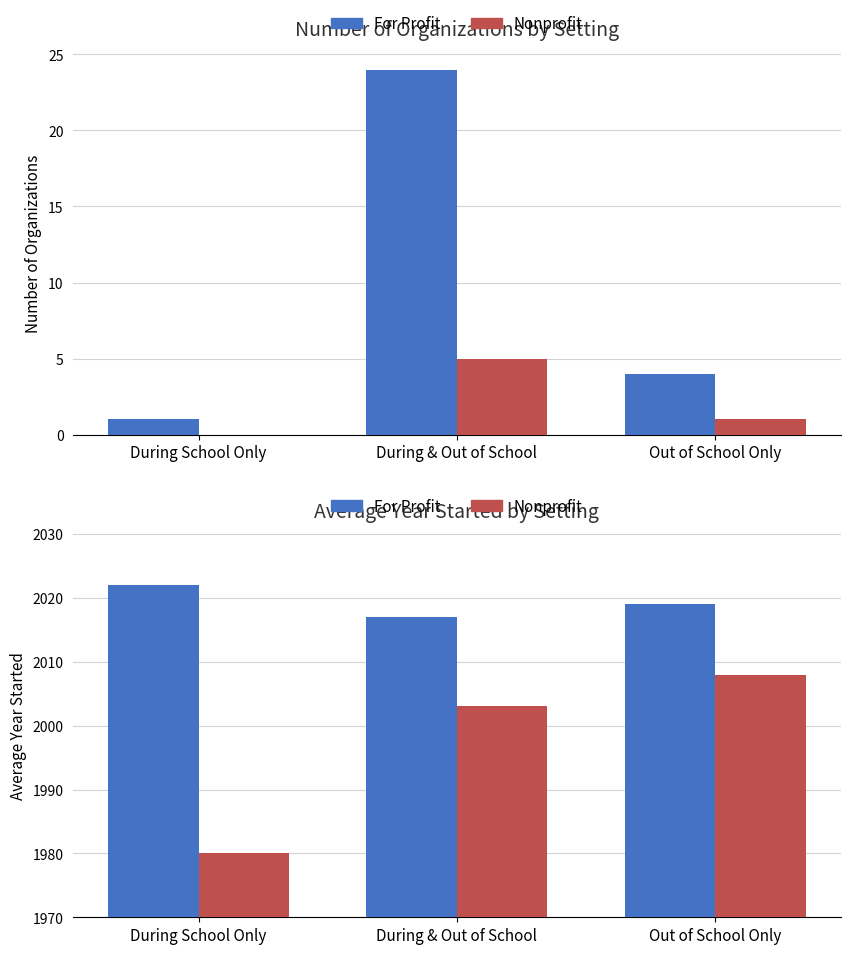

True or false: For Profit has a value of 3251 at Out of School Only.

False